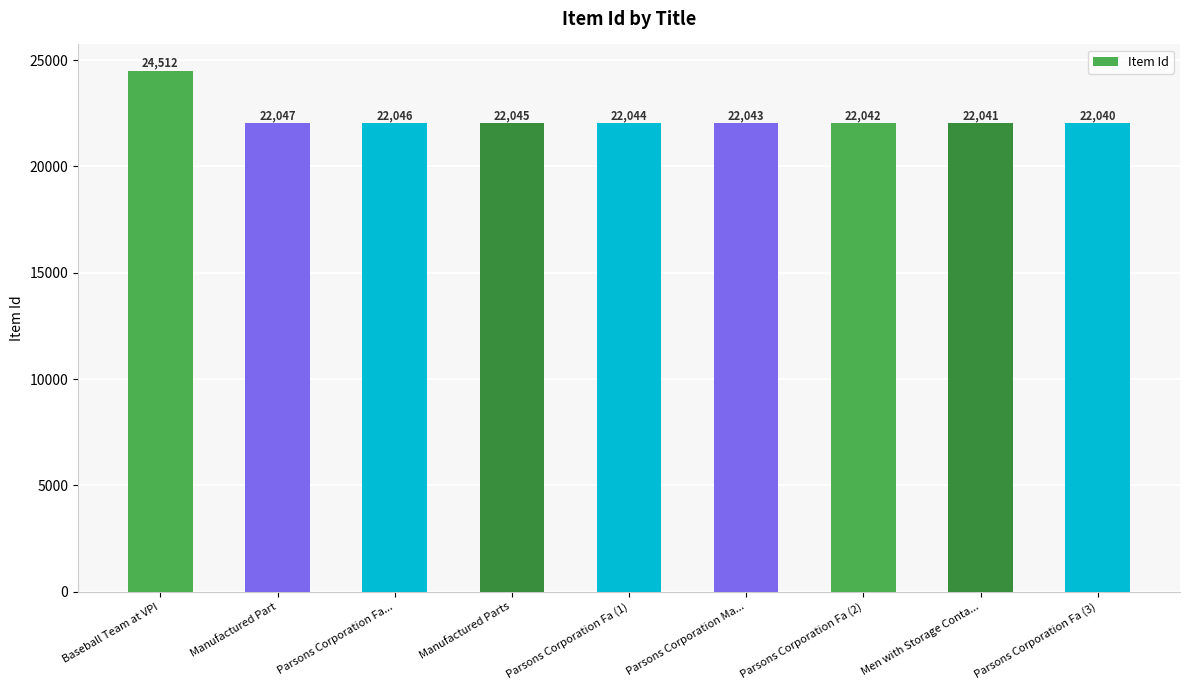

What is the label of the 3rd bar from the left?

Parsons Corporation Fa...